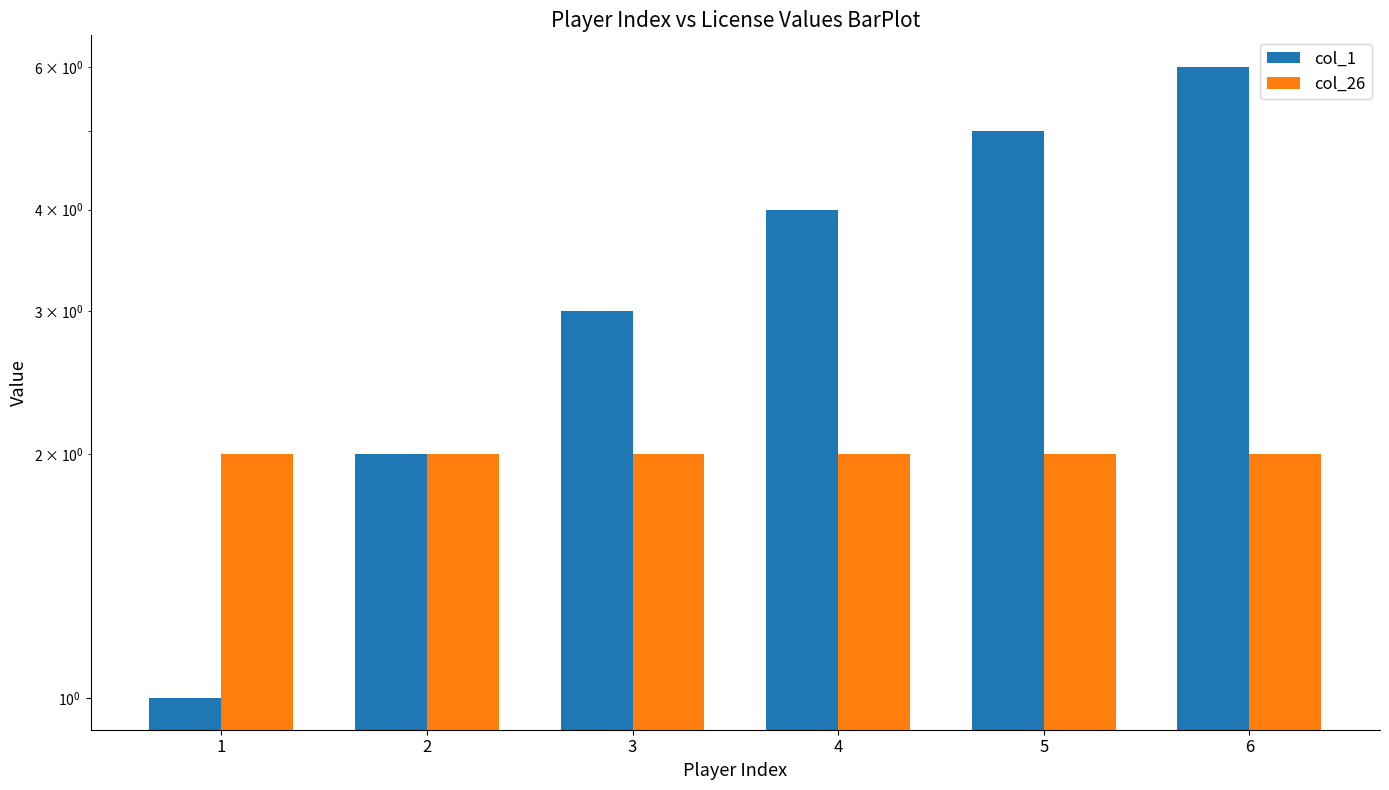

Which series has the largest range (max minus min)?

col_1